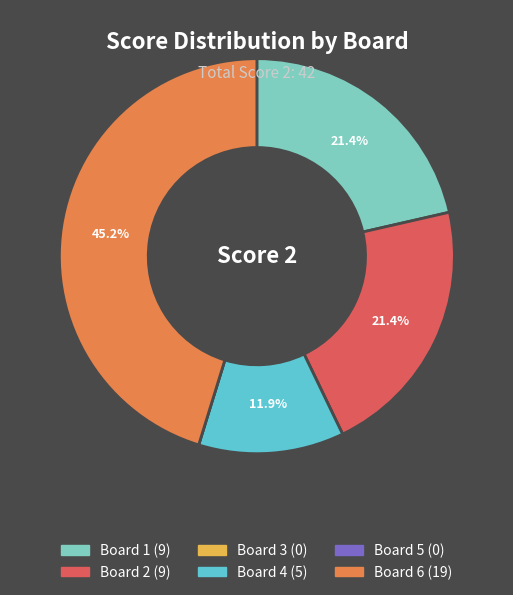

What percentage is NOT represented by Board 2?

78.6%